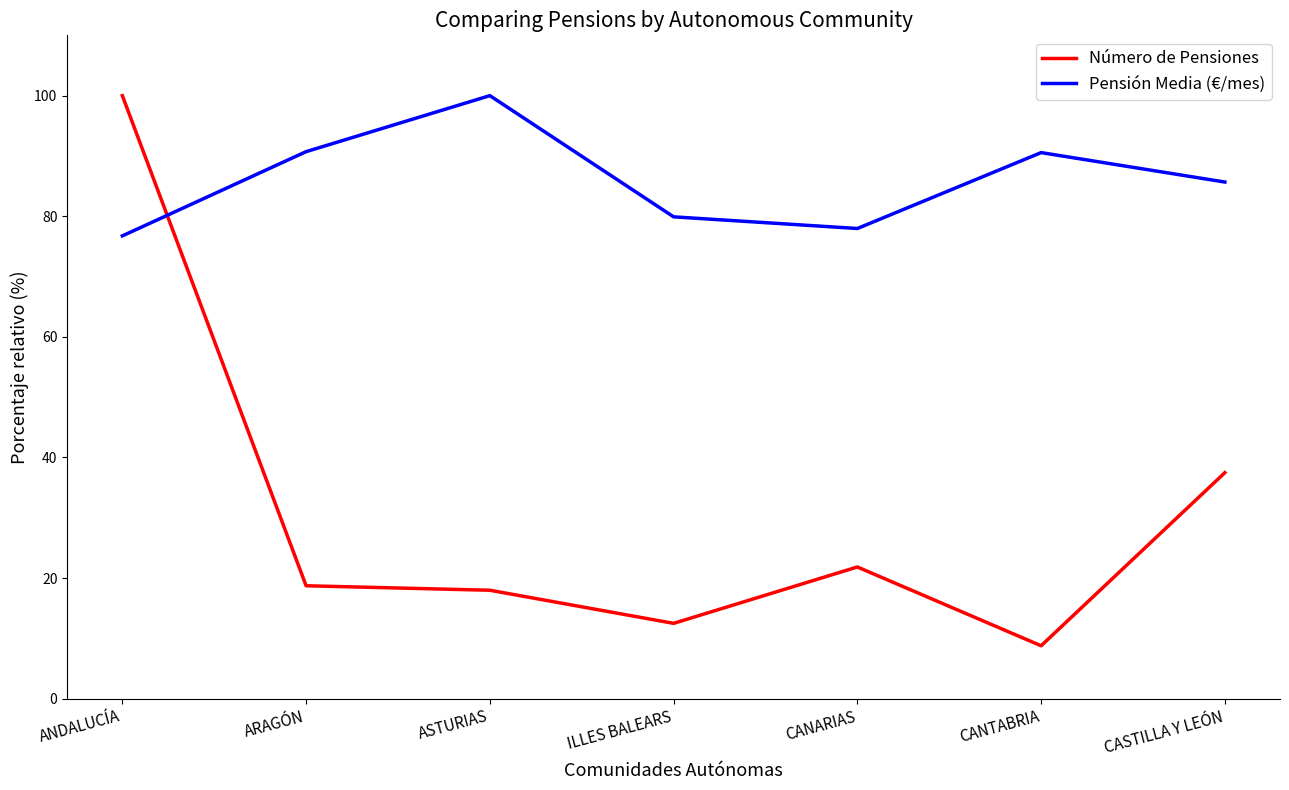

Does the chart have visible grid lines?

No